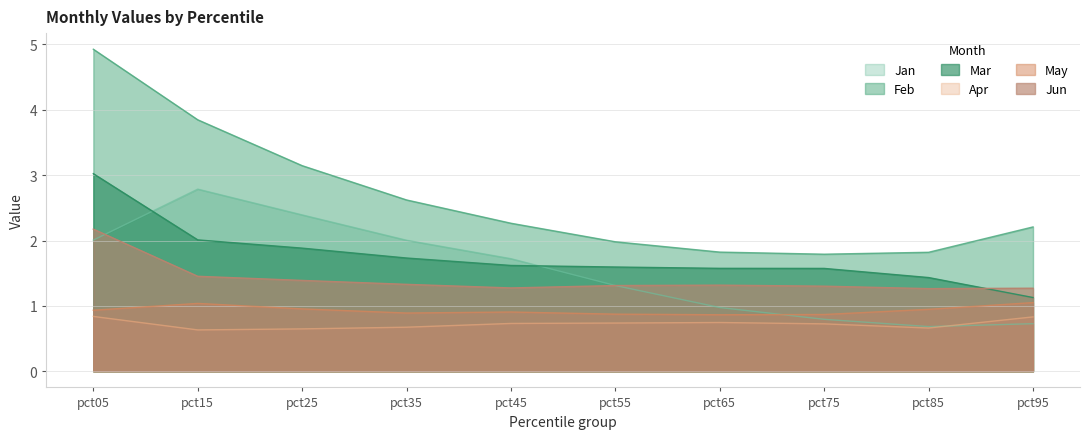

At which label does Feb first exceed 2?

pct05